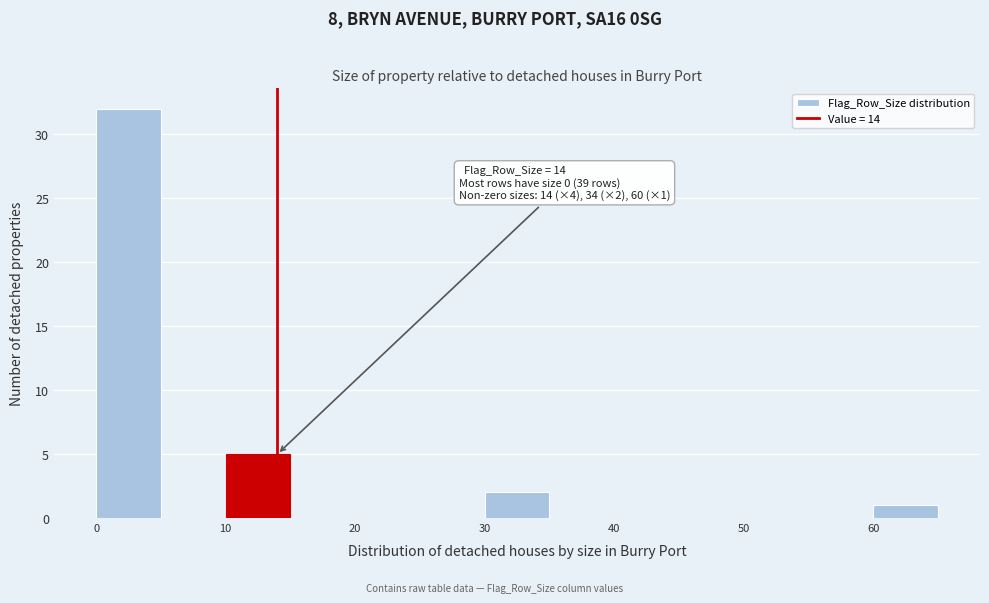

Which range on the x-axis has the tallest bar?

0 to 5